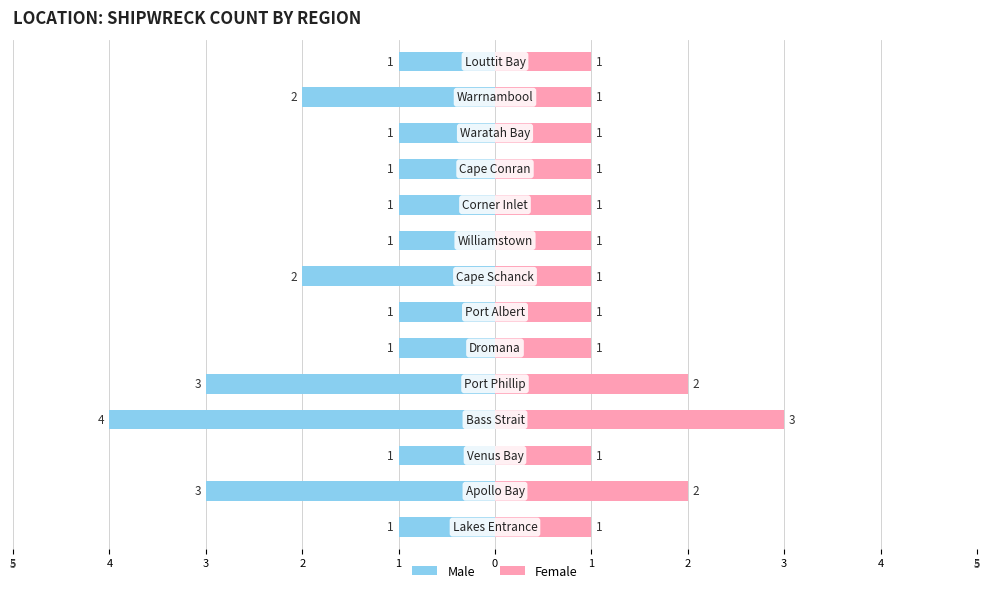

Which series changed the most between 4 and 1?

Male